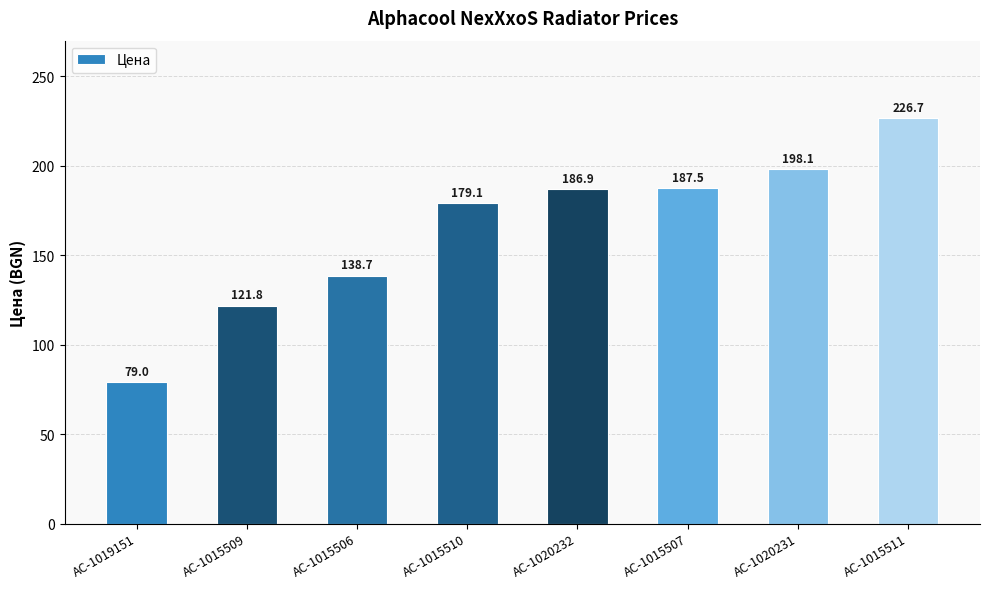

What is the difference between the second highest and minimum values?

119.1